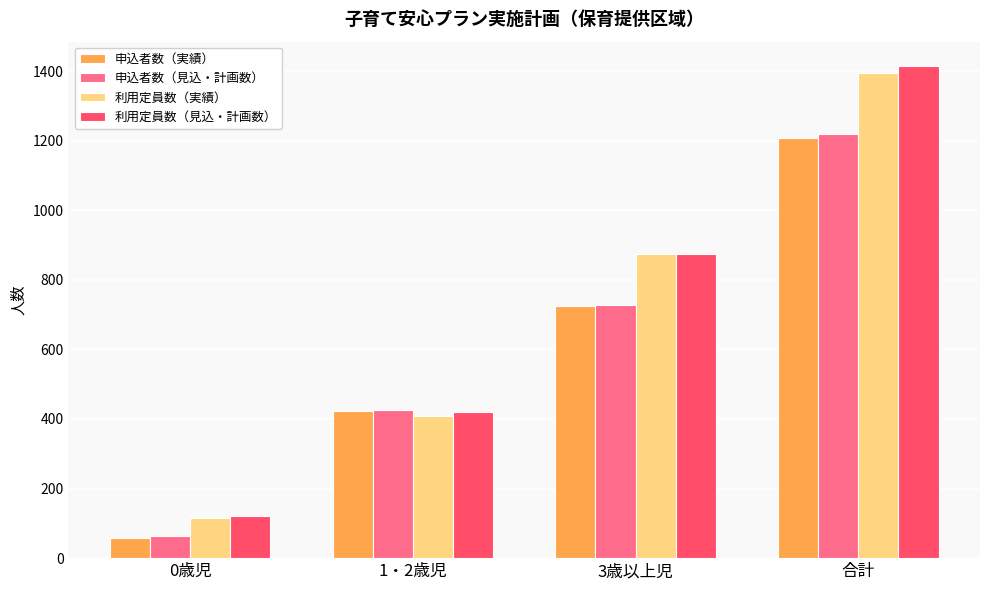

List the series in order of their peak value, lowest first.

申込者数（実績）, 申込者数（見込・計画数）, 利用定員数（実績）, 利用定員数（見込・計画数）